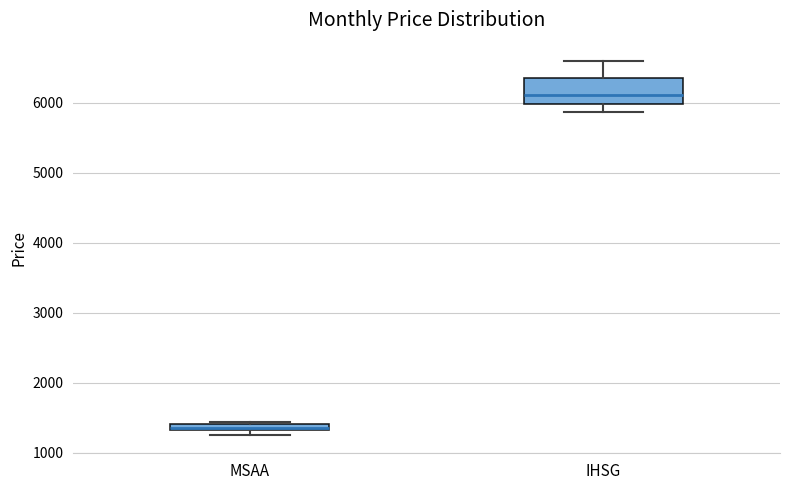

Which box's median line is the highest?

IHSG